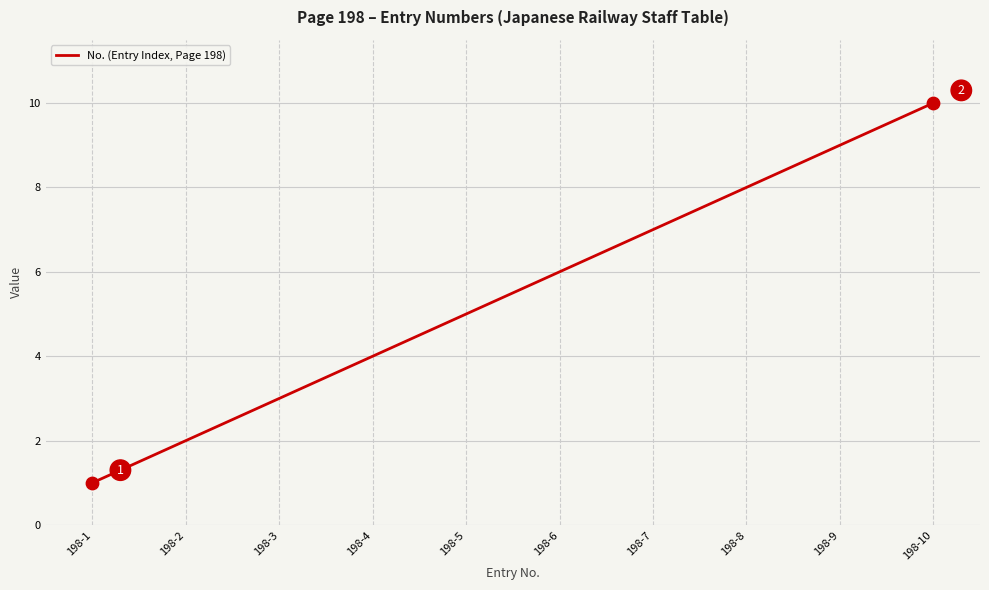

What is the change in value from 198-3 to 198-9?

+6